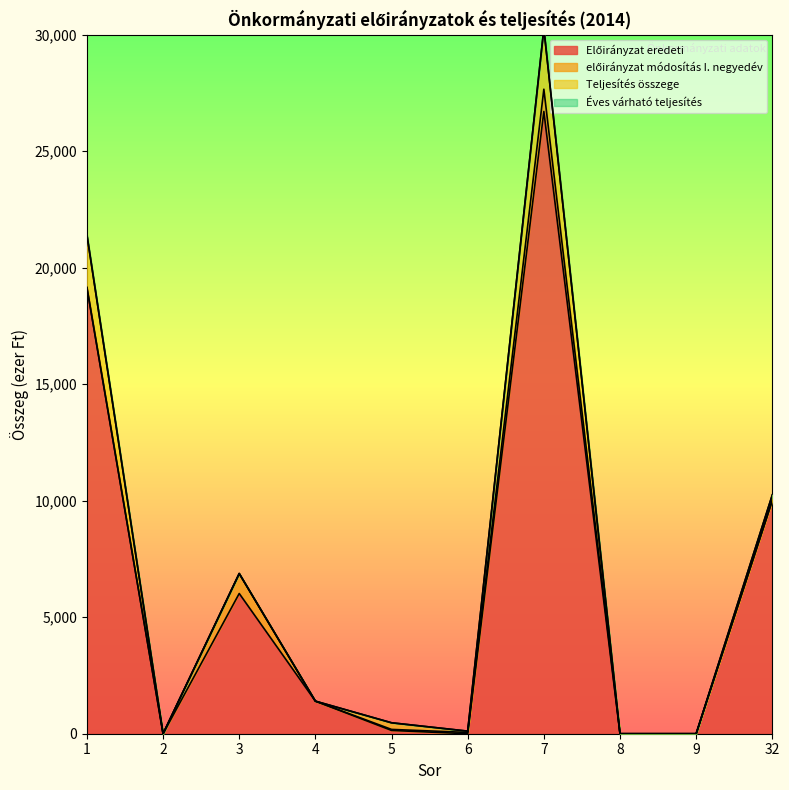

At which category is the sum across all series the highest?

7